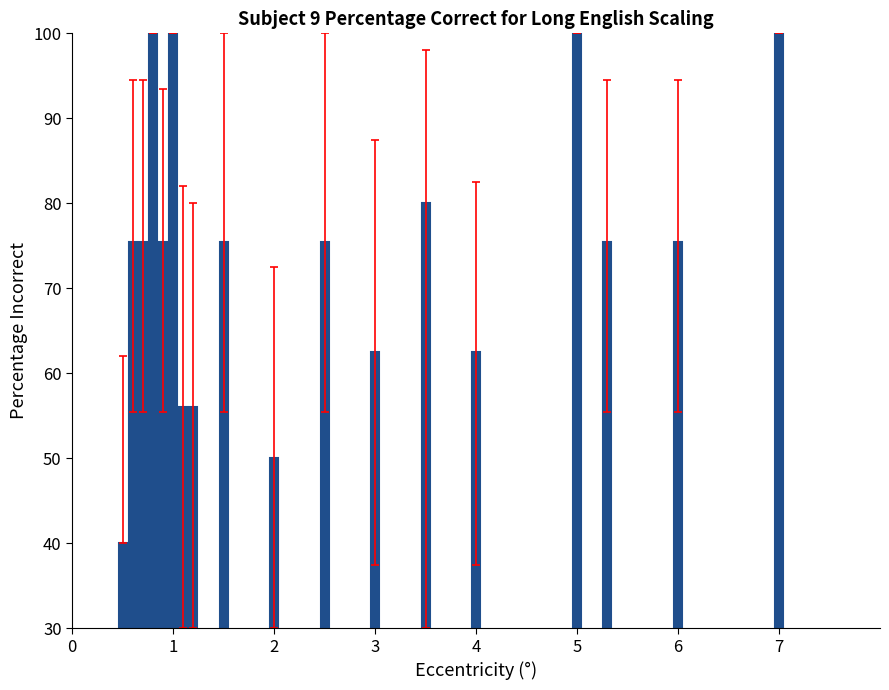

What is the greatest value displayed?

100.0